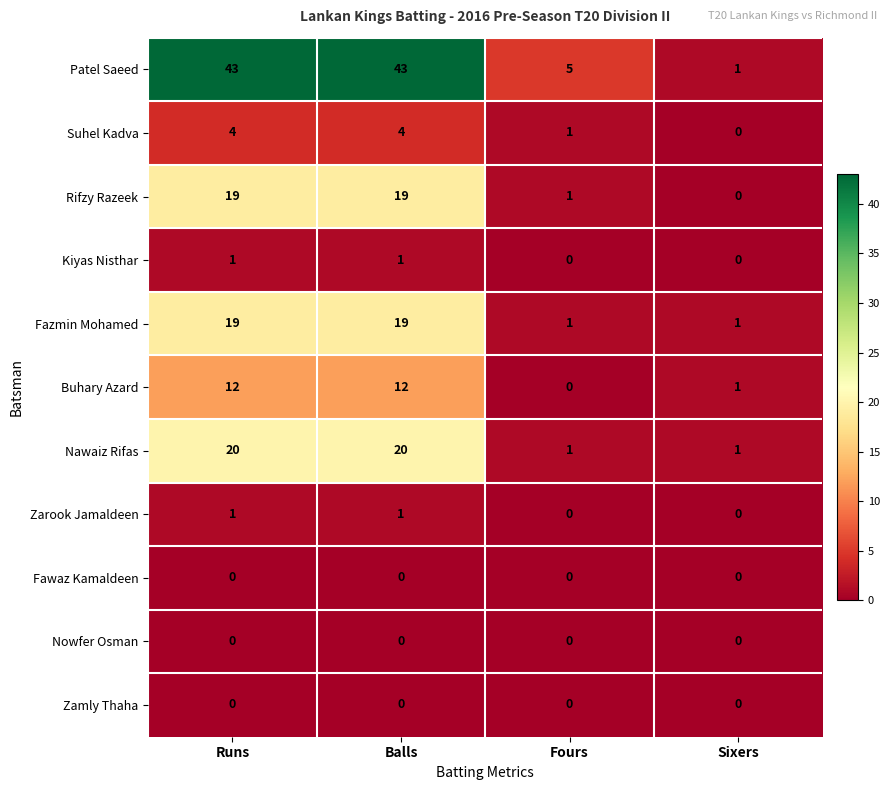

Which series changed the most between Balls and Sixers?

Patel Saeed